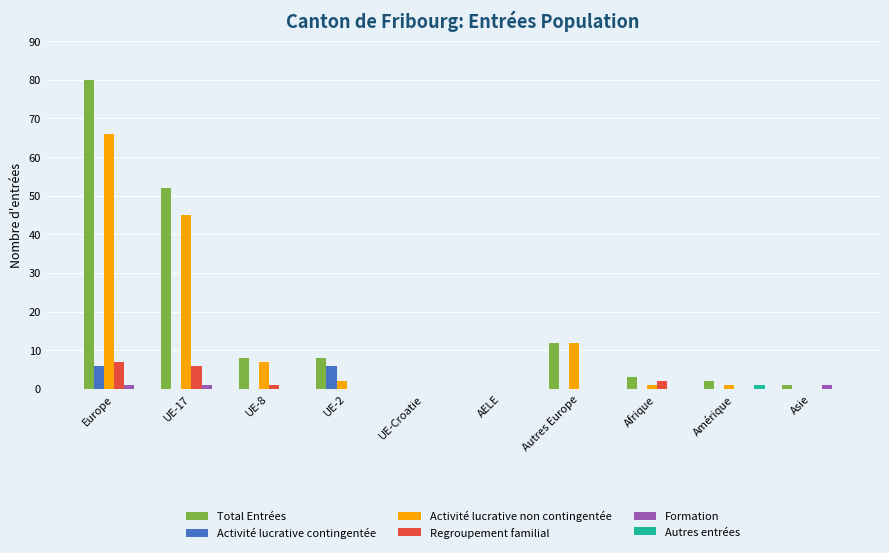

True or false: Autres entrées has a value of 0 at AELE.

True